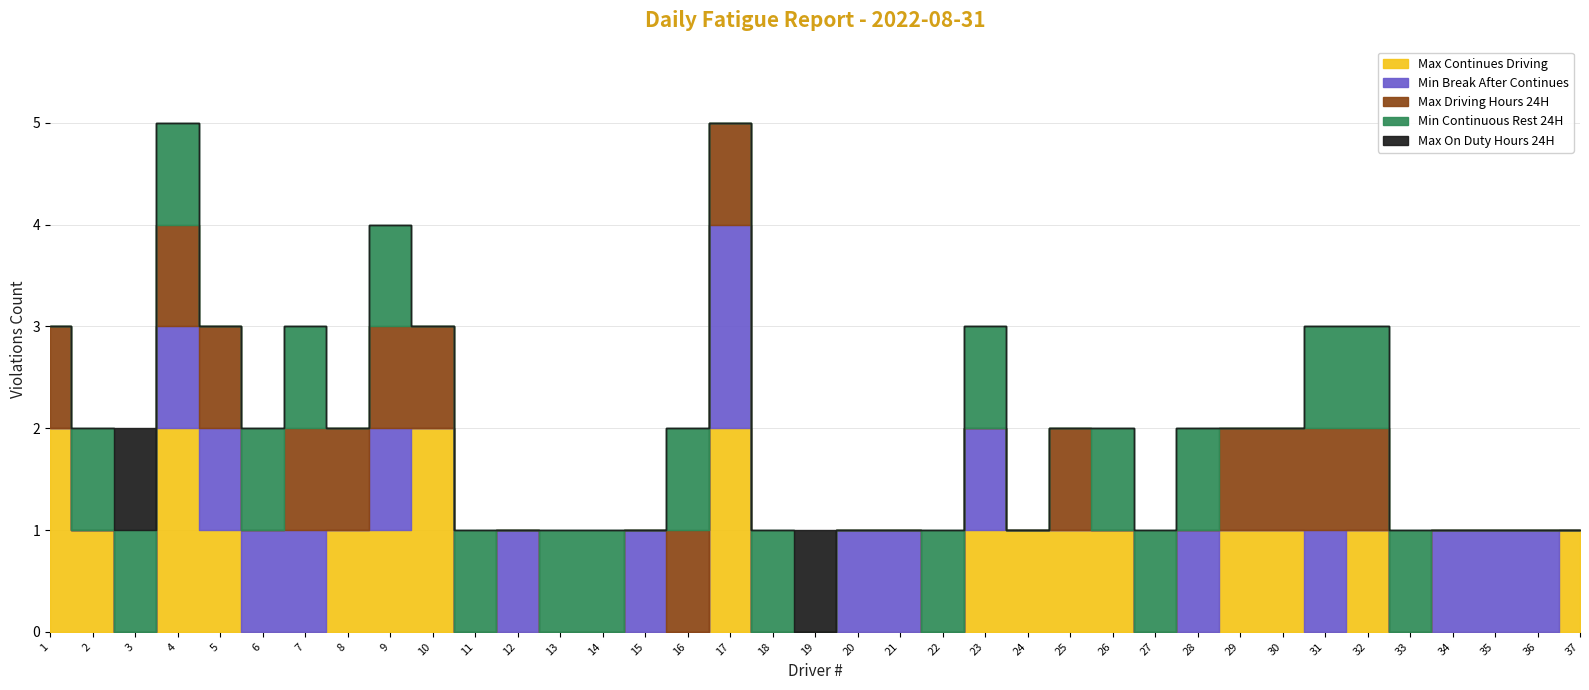

Reading left to right, what are all the values shown in this chart?

Max Continues Driving: 1=2	2=1	3=0	4=2	5=1	6=0	7=0	8=1	9=1	10=2	11=0	12=0	13=0	14=0	15=0	16=0	17=2	18=0	19=0	20=0	21=0	22=0	23=1	24=1	25=1	26=1	27=0	28=0	29=1	30=1	31=0	32=1	33=0	34=0	35=0	36=0	37=1
Min Break After Continues: 1=0	2=0	3=0	4=1	5=1	6=1	7=1	8=0	9=1	10=0	11=0	12=1	13=0	14=0	15=1	16=0	17=2	18=0	19=0	20=1	21=1	22=0	23=1	24=0	25=0	26=0	27=0	28=1	29=0	30=0	31=1	32=0	33=0	34=1	35=1	36=1	37=0
Max Driving Hours 24H: 1=1	2=0	3=0	4=1	5=1	6=0	7=1	8=1	9=1	10=1	11=0	12=0	13=0	14=0	15=0	16=1	17=1	18=0	19=0	20=0	21=0	22=0	23=0	24=0	25=1	26=0	27=0	28=0	29=1	30=1	31=1	32=1	33=0	34=0	35=0	36=0	37=0
Min Continuous Rest 24H: 1=0	2=1	3=1	4=1	5=0	6=1	7=1	8=0	9=1	10=0	11=1	12=0	13=1	14=1	15=0	16=1	17=0	18=1	19=0	20=0	21=0	22=1	23=1	24=0	25=0	26=1	27=1	28=1	29=0	30=0	31=1	32=1	33=1	34=0	35=0	36=0	37=0
Max On Duty Hours 24H: 1=0	2=0	3=1	4=0	5=0	6=0	7=0	8=0	9=0	10=0	11=0	12=0	13=0	14=0	15=0	16=0	17=0	18=0	19=1	20=0	21=0	22=0	23=0	24=0	25=0	26=0	27=0	28=0	29=0	30=0	31=0	32=0	33=0	34=0	35=0	36=0	37=0